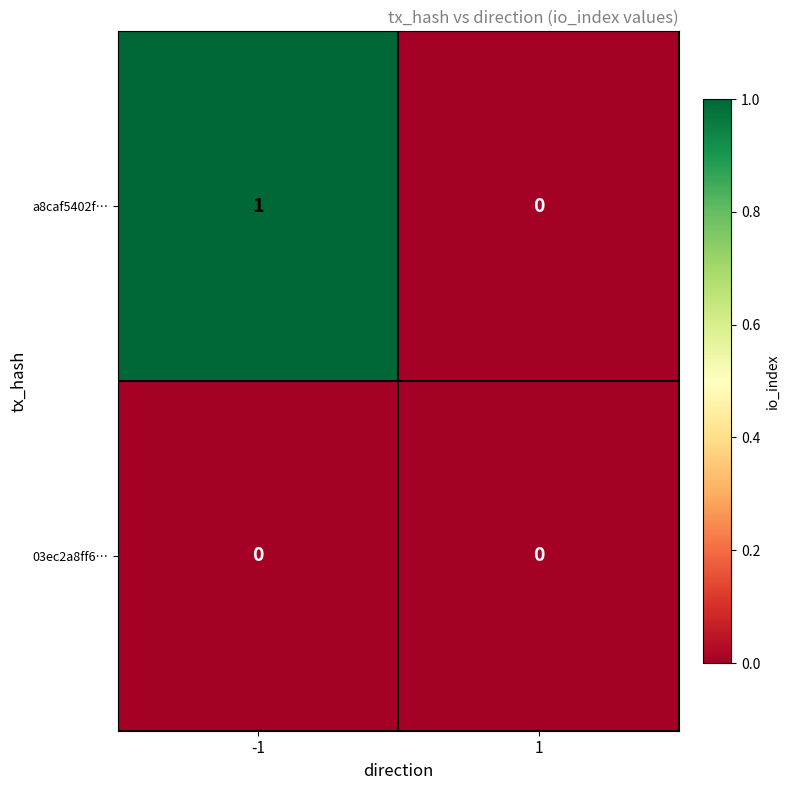

Is it true that 03ec2a8ff6… equals 0 at 1?

True